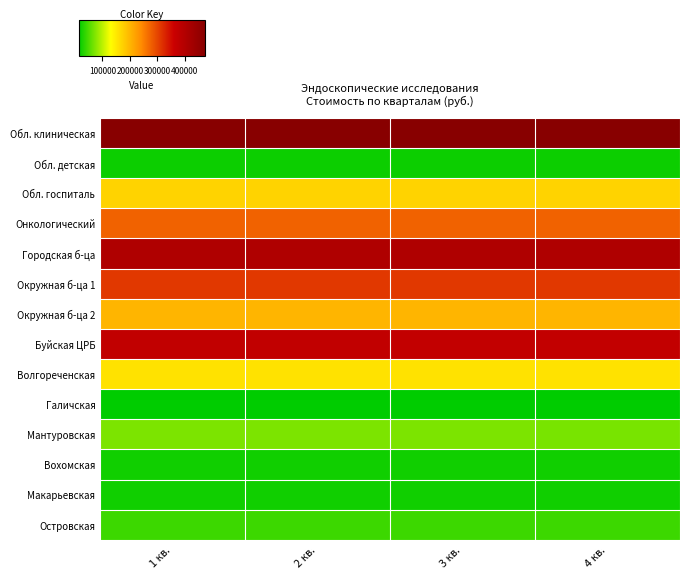

Which has a higher value, 4 кв. or 2 кв.?

2 кв.